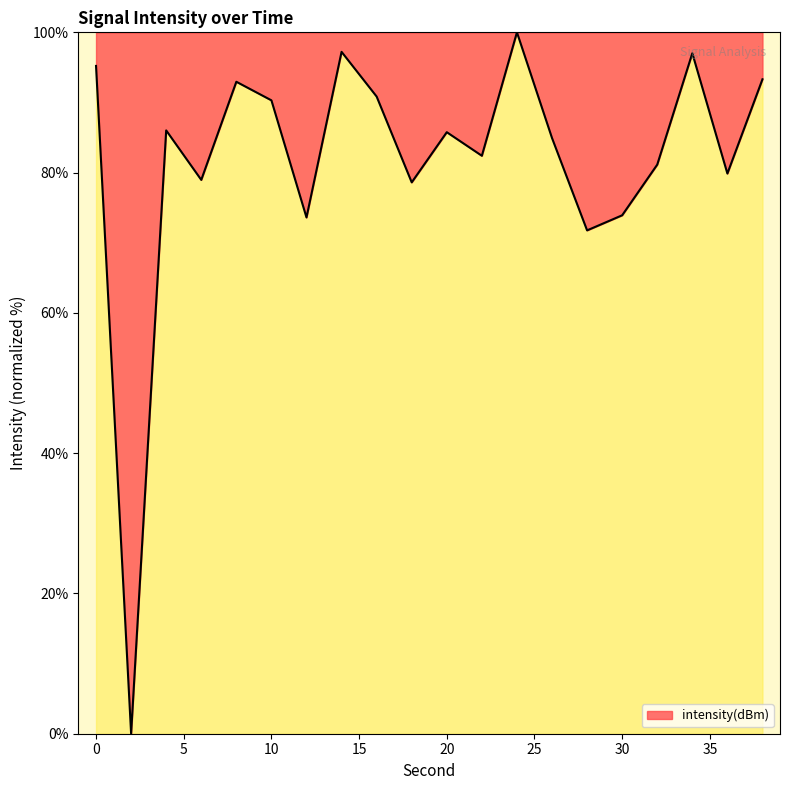

What is the difference between the maximum and minimum values?

100.0